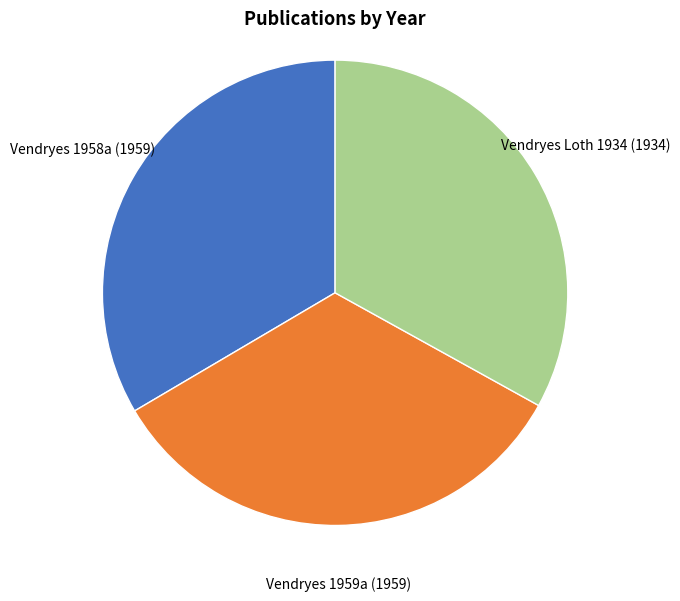

Is there a majority slice in this chart?

No